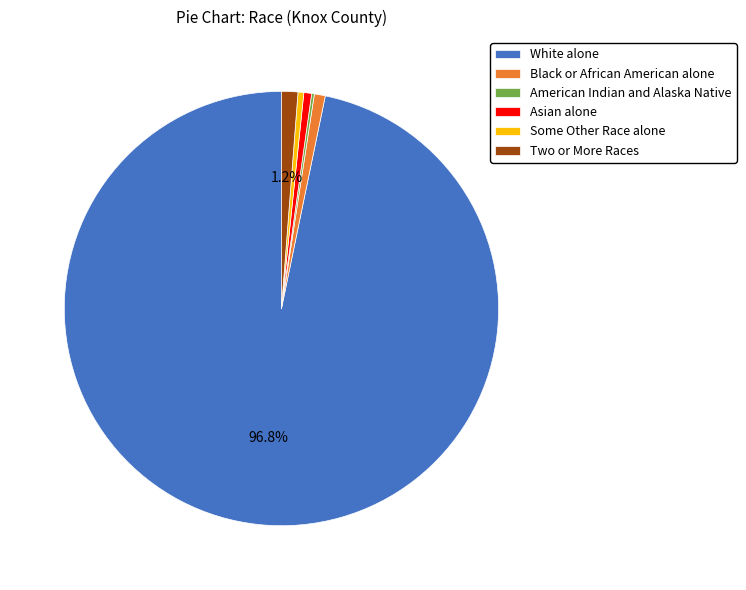

Which slice is the largest?

White alone